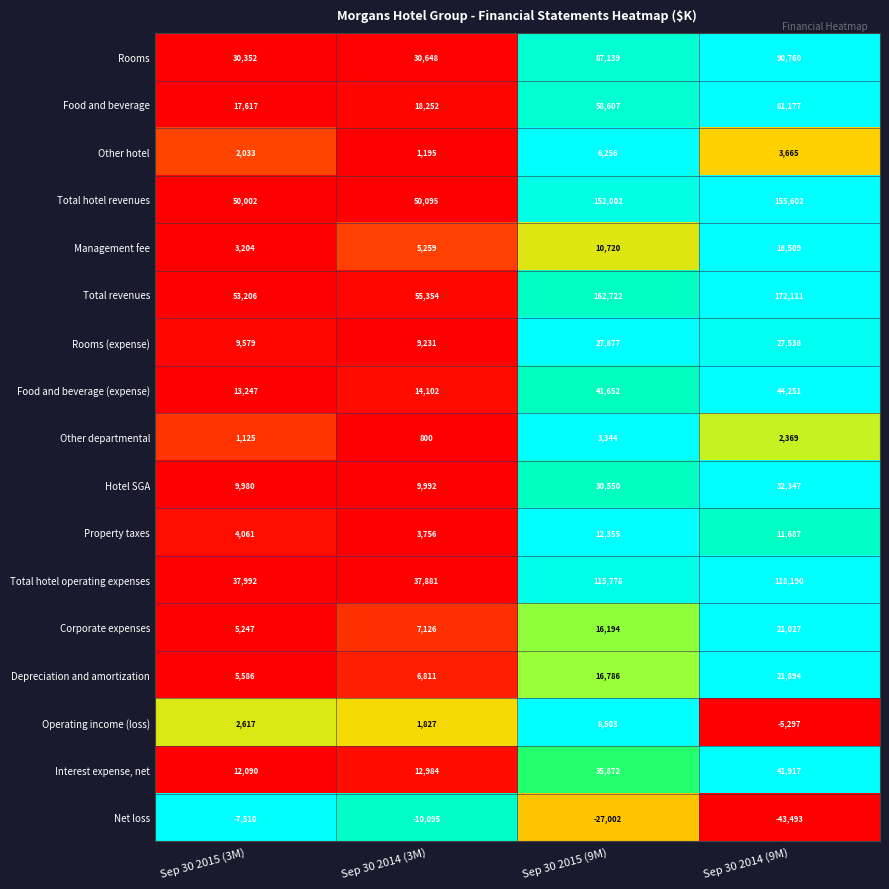

What is the sum of the Total hotel revenues values at Sep 30 2015 (3M) and Sep 30 2015 (9M)?

202004